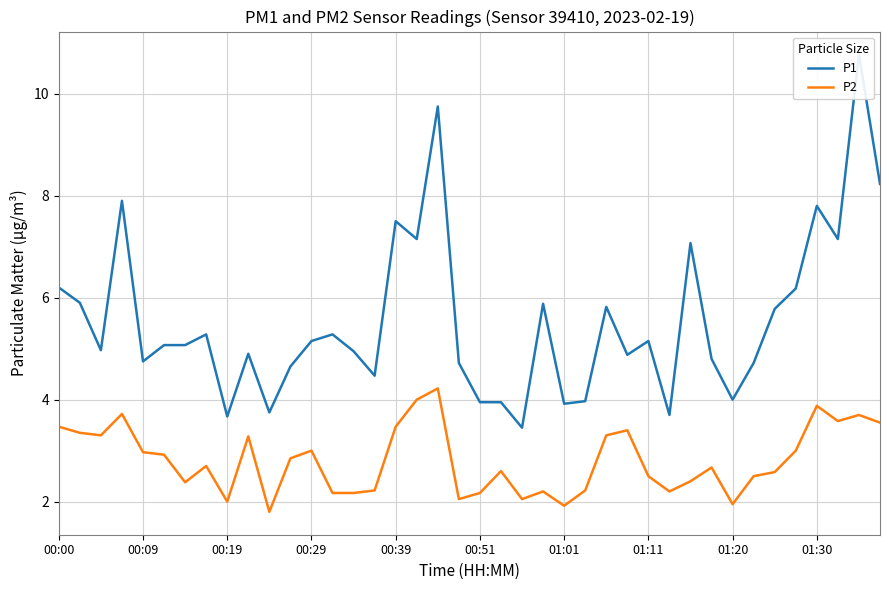

True or false: P1 has a value of 11.7 at 37.

False